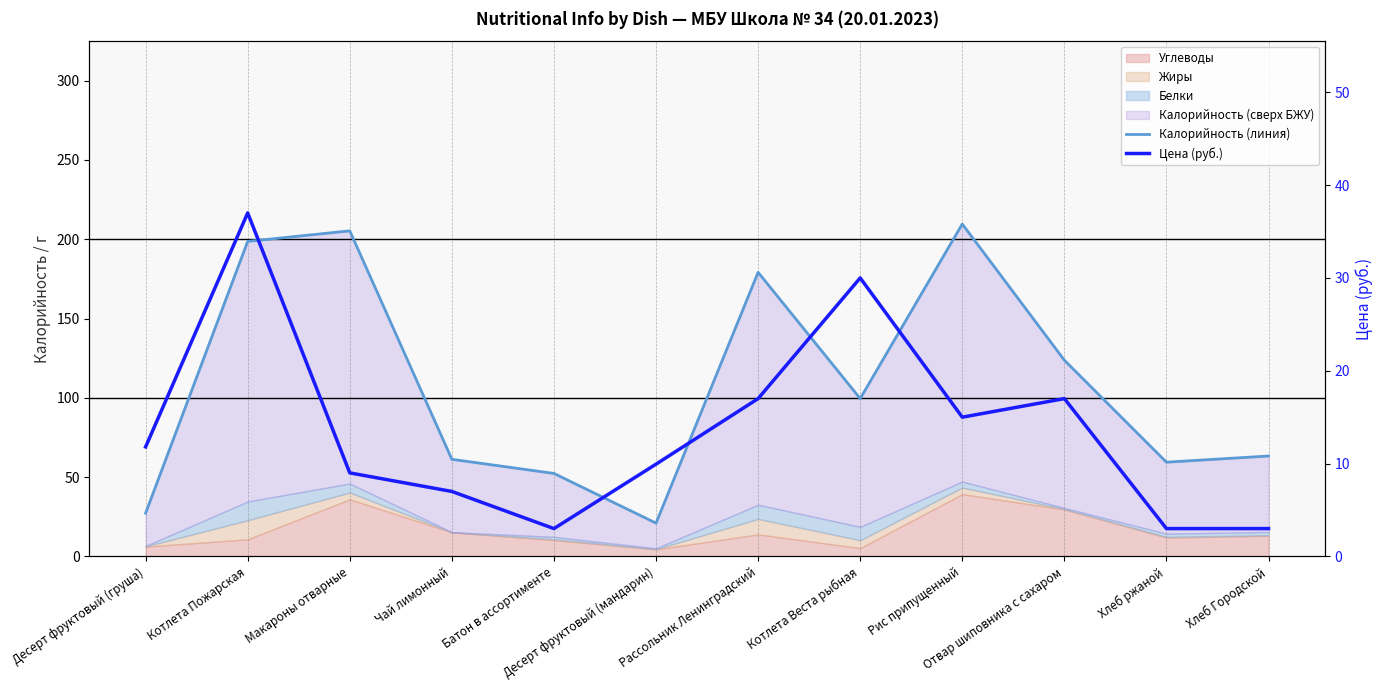

Which has a higher value, Котлета Пожарская or Батон в ассортименте?

Котлета Пожарская